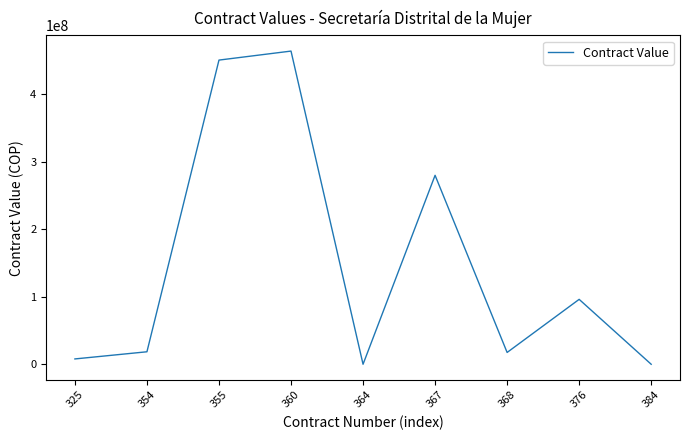

What is the greatest value displayed?

464108107